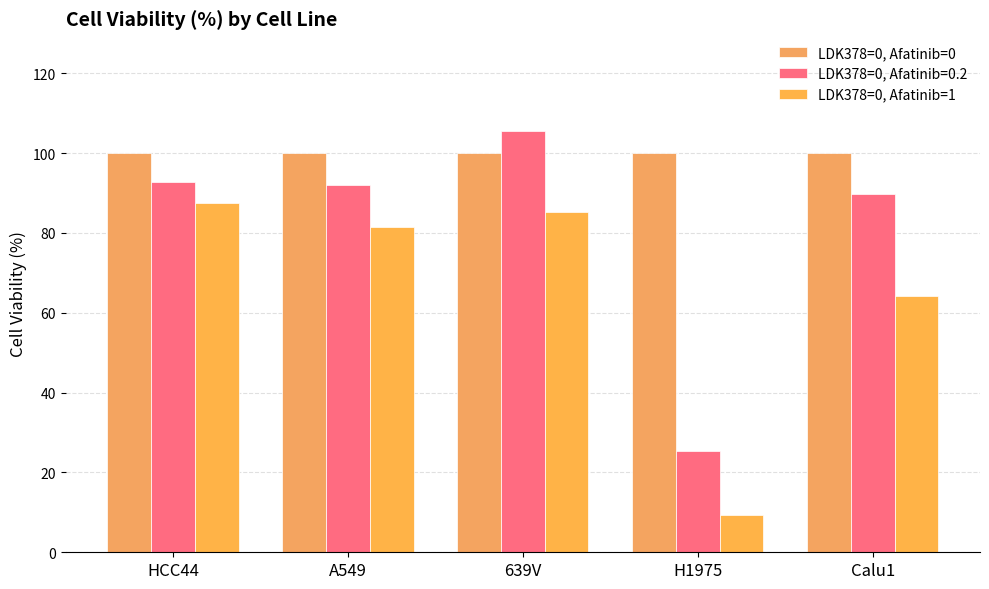

At which label does LDK378=0, Afatinib=0 reach its minimum?

HCC44